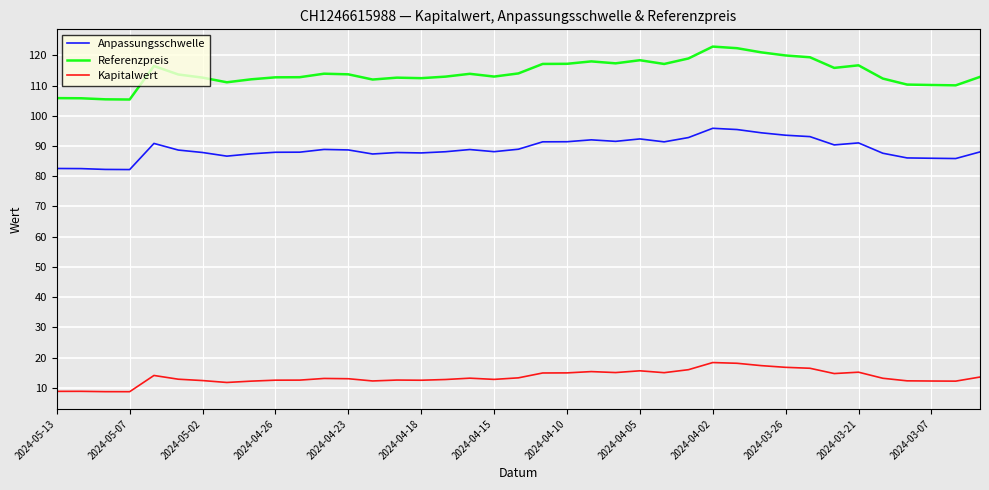

Which series has the largest total across all categories?

Referenzpreis